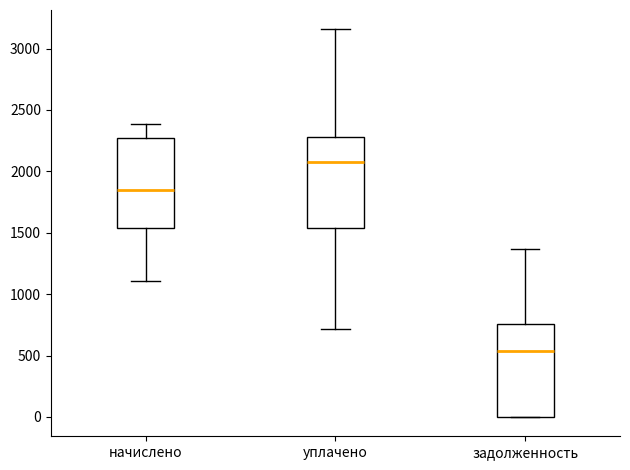

Where does the median line of the box for задолженность sit on the y-axis? The values are not printed on the chart, so give them approximately, as read against the axis.

550